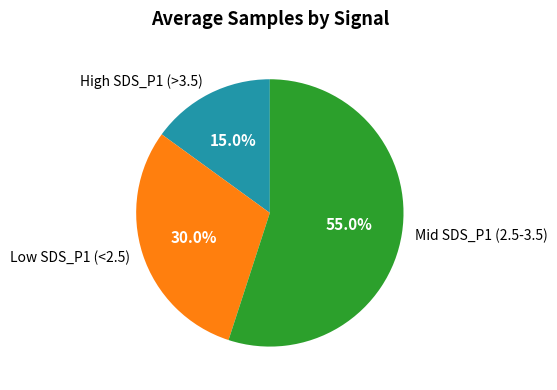

Do High SDS_P1 (>3.5) and Mid SDS_P1 (2.5-3.5) together represent more than half of the pie?

Yes